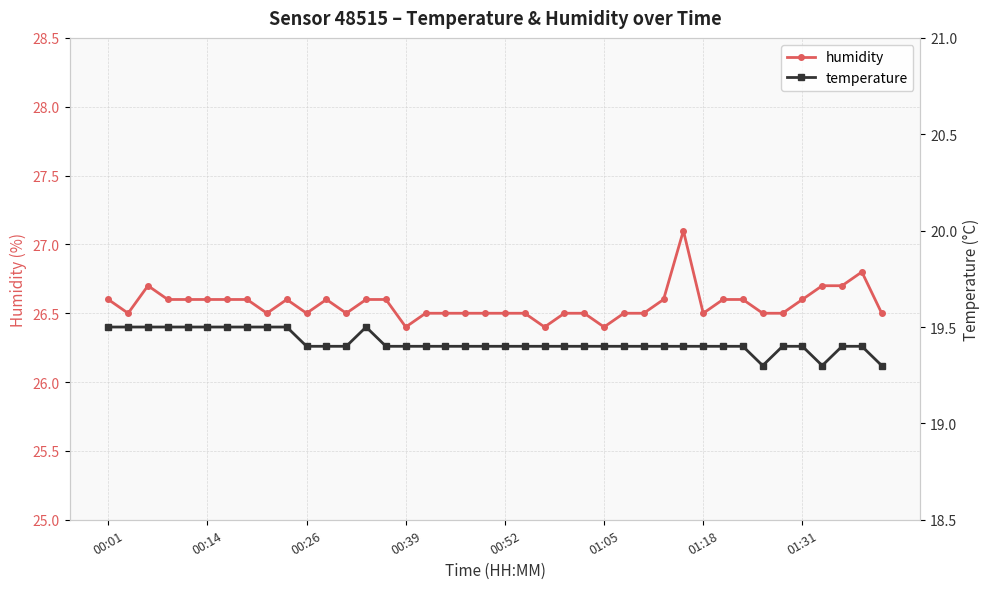

True or false: humidity has more than 2 points higher than both neighbors.

True